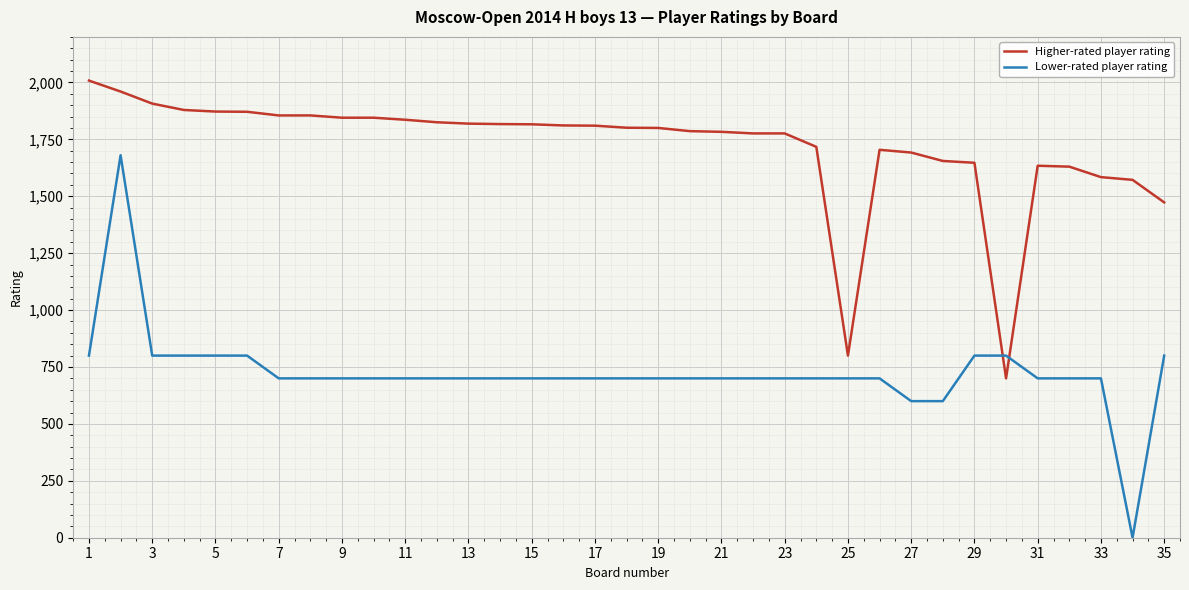

Which series has the largest total across all categories?

Higher-rated player rating